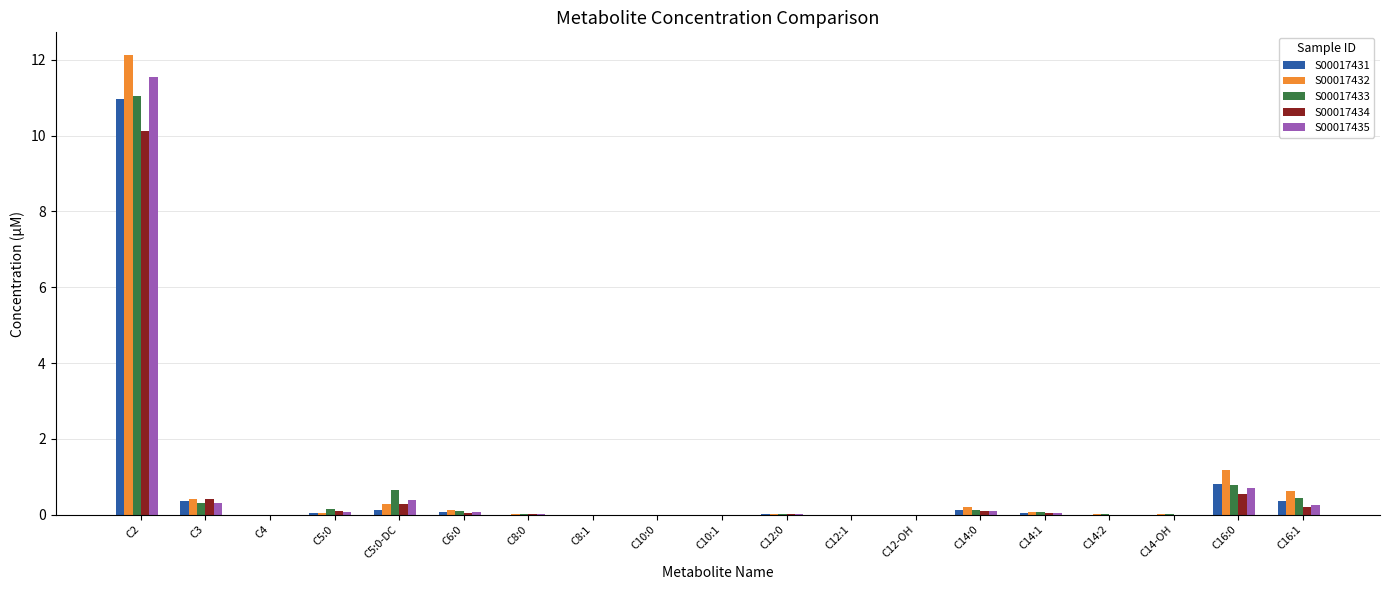

Which series changed the most between C2 and C12:1?

S00017432